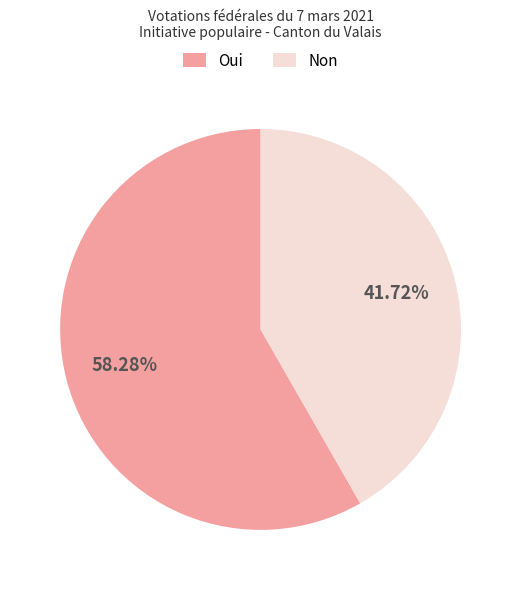

Which has a higher value, Non or Oui?

Oui